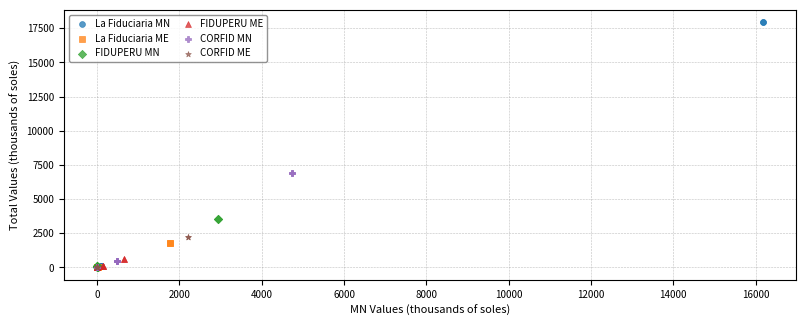

What are all the series names shown in the legend?

La Fiduciaria MN, La Fiduciaria ME, FIDUPERU MN, FIDUPERU ME, CORFID MN, CORFID ME